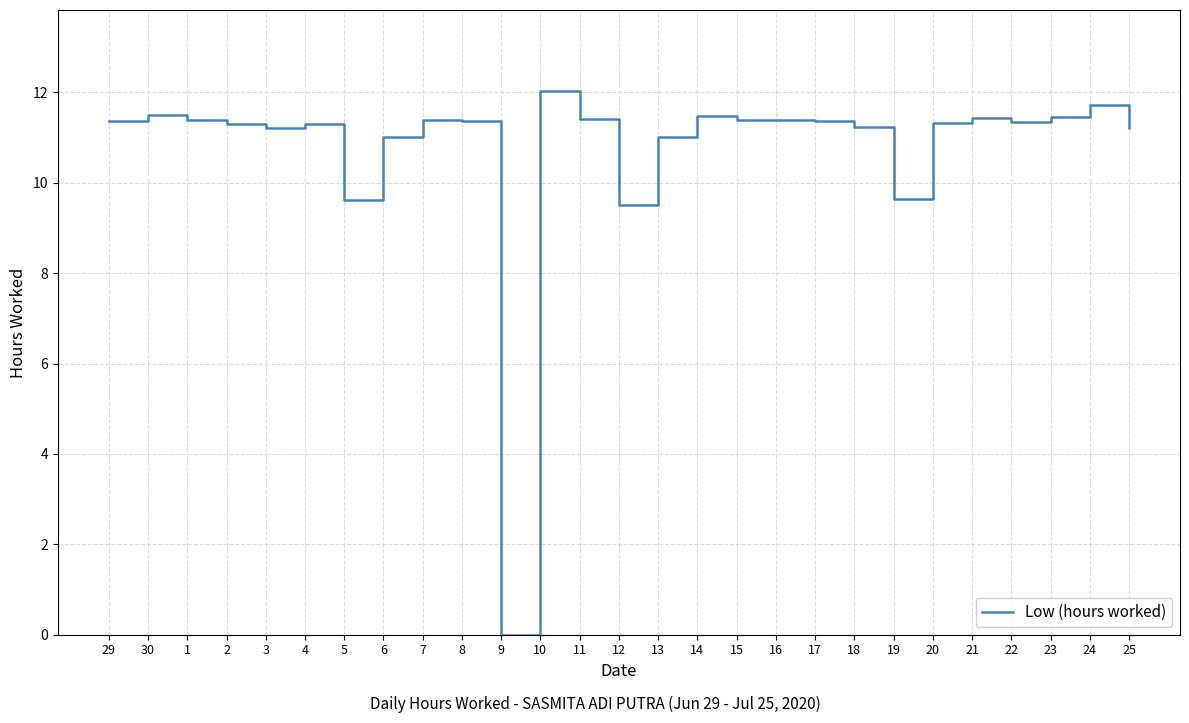

Which label corresponds to the smallest value in the chart?

9